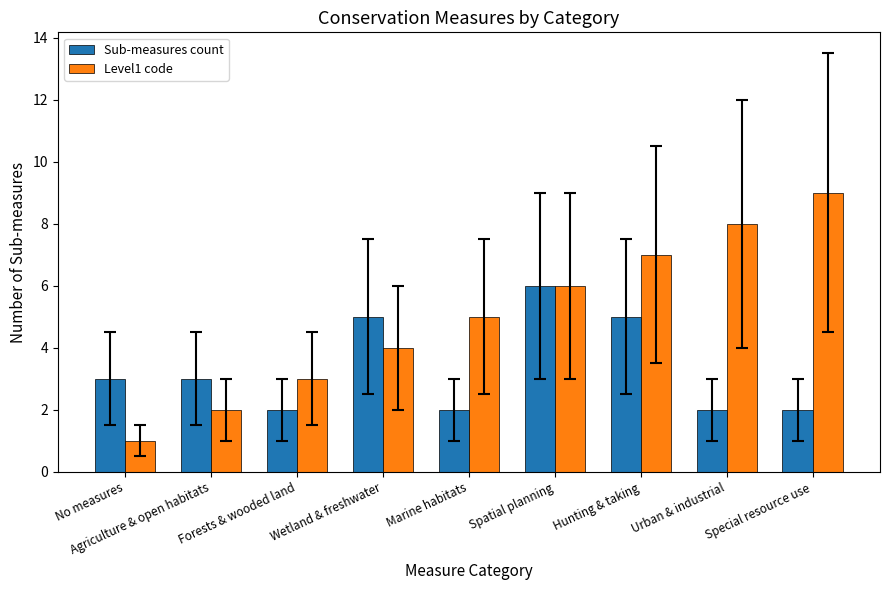

Does the chart contain stacked bars?

No